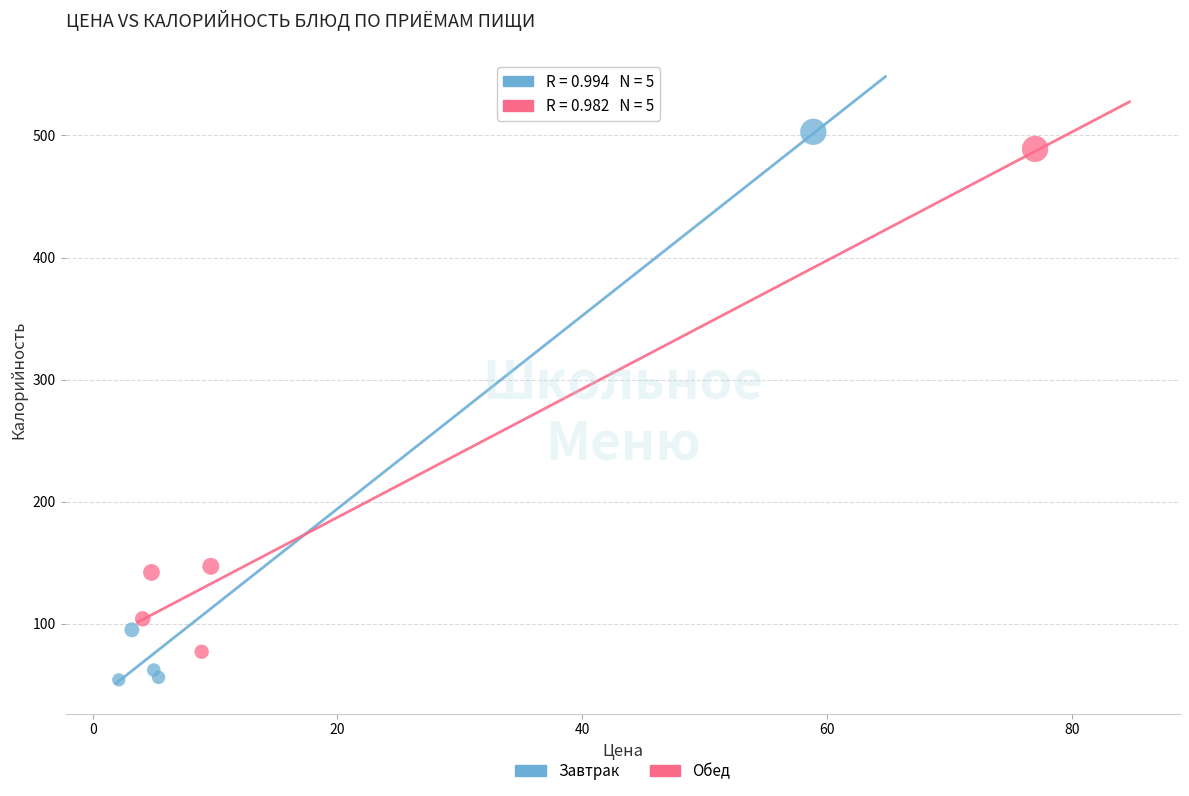

Which series has the widest spread of Y values?

Завтрак